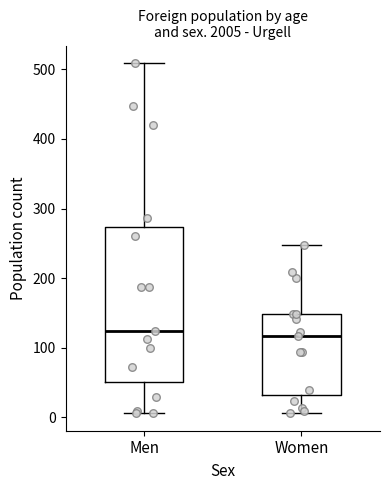

Reading left to right, read every box against the y-axis: the position of its median line, the range the box covers, and the ends of its whiskers. The values are not printed on the chart, so give them approximately, as read against the axis.

Men: median 120, box 50 to 270, whiskers 10 to 510
Women: median 120, box 30 to 150, whiskers 10 to 250